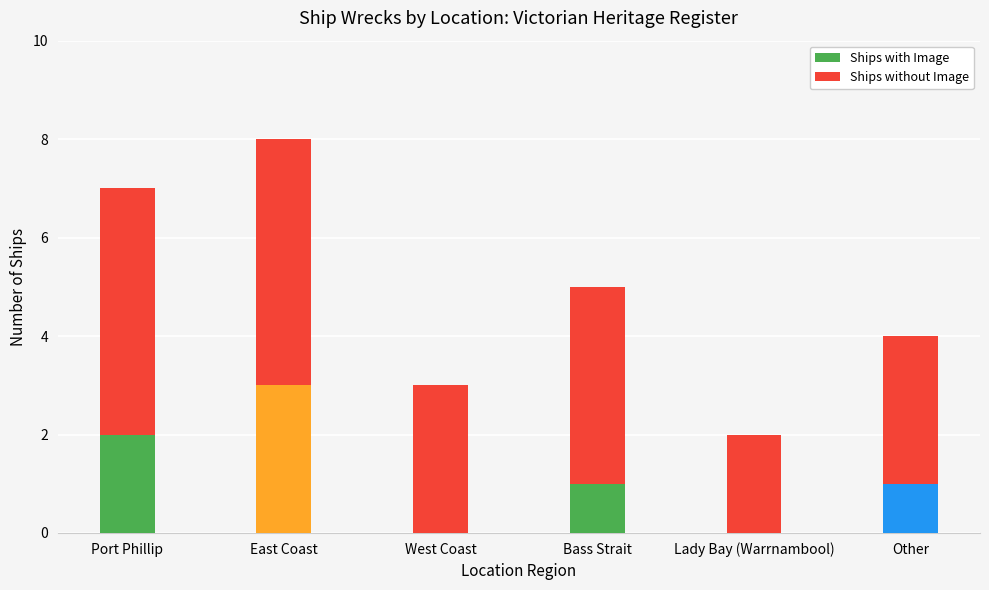

Is it true that Ships with Image equals 5 at East Coast?

False